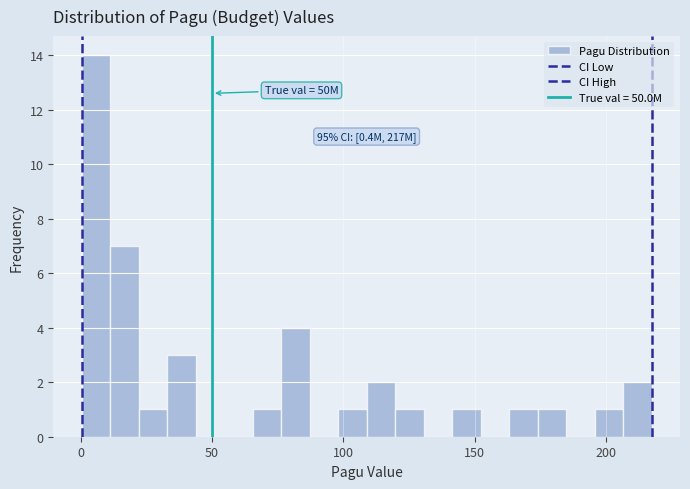

Read against the x-axis, roughly where is the centre of the tallest bar?

5